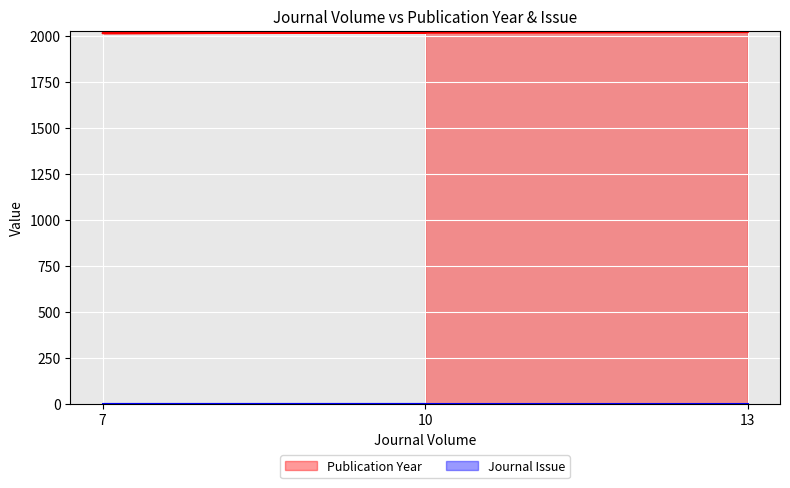

List the labels in order of value, smallest first.

7, 10, 13